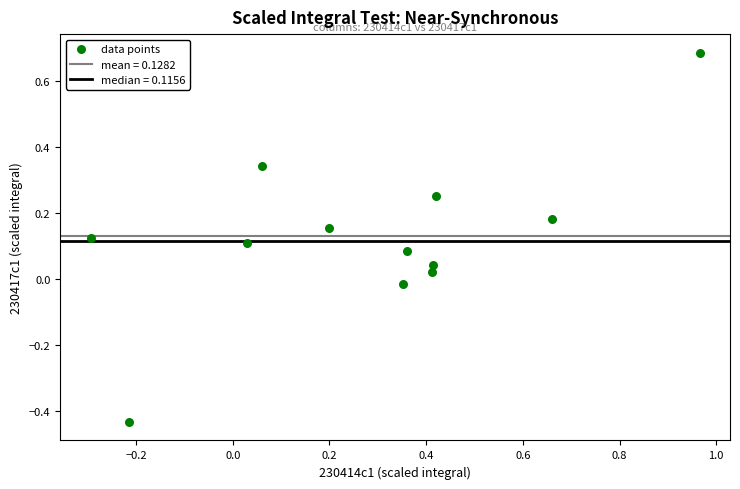

What is the range of Y values (max minus min)?

1.1